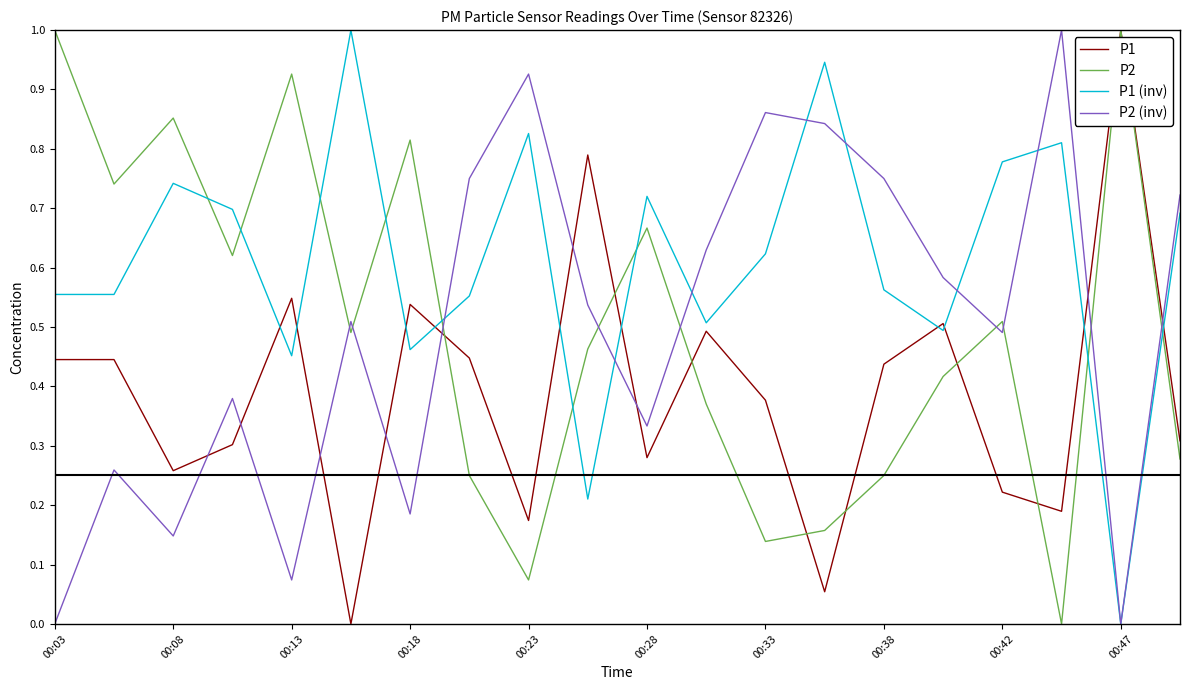

Which series has the largest total across all categories?

P1 (inv)